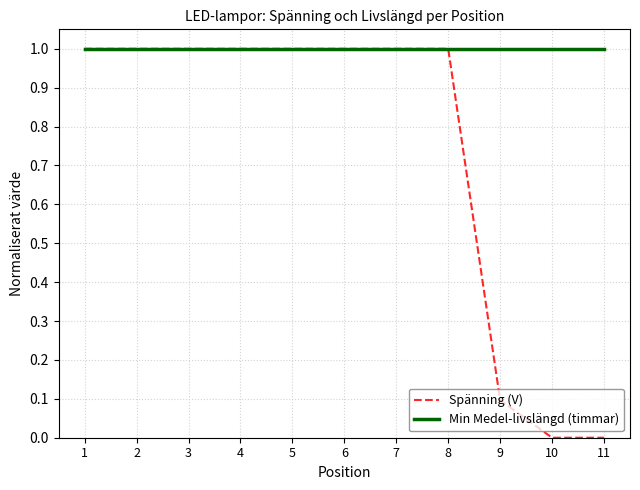

List the series in order of their overall mean, highest first.

Min Medel-livslängd (timmar), Spänning (V)